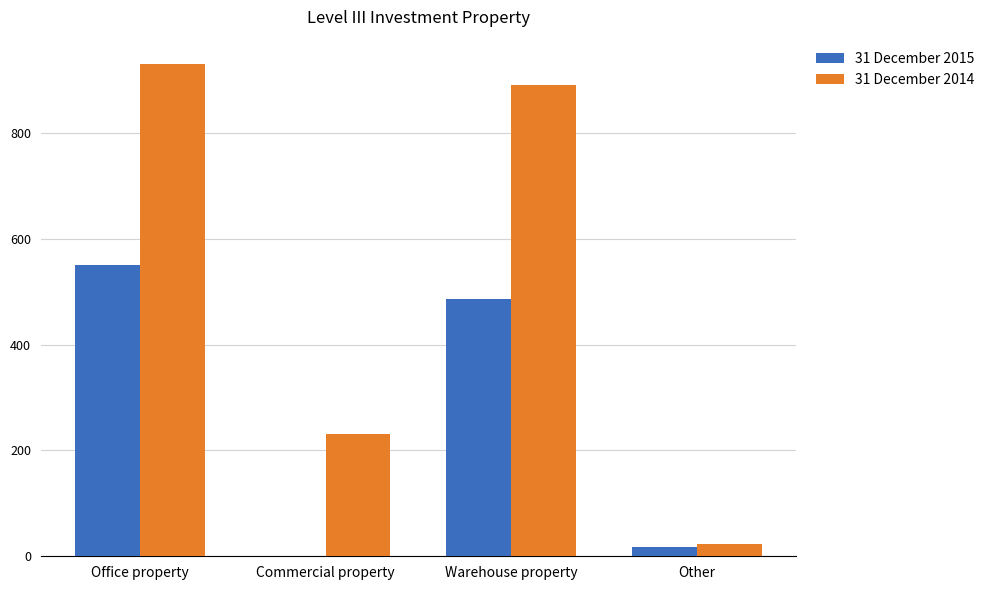

What is the maximum value shown in the chart?

930.0